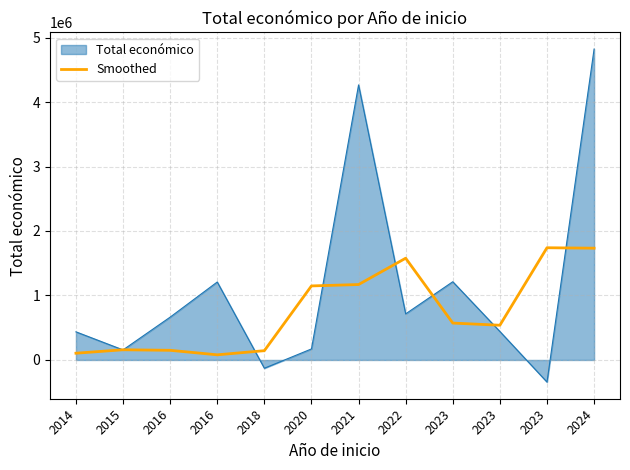

How many lines are shown in the chart?

2